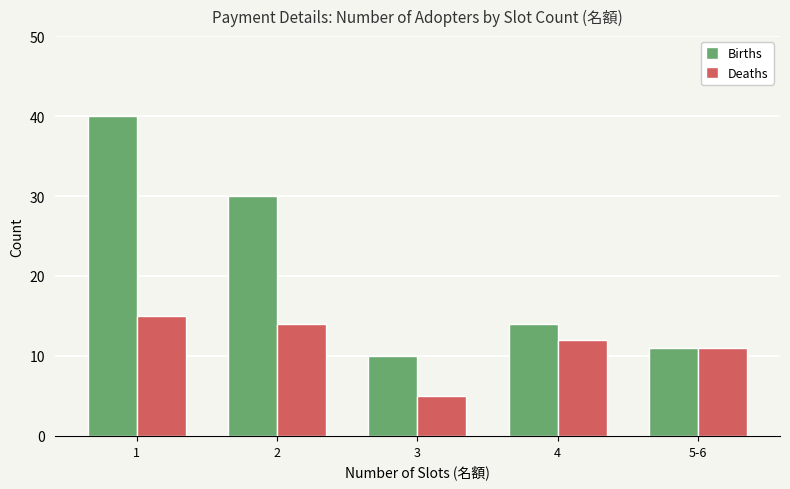

How many Deaths values are between 11 and 14?

3